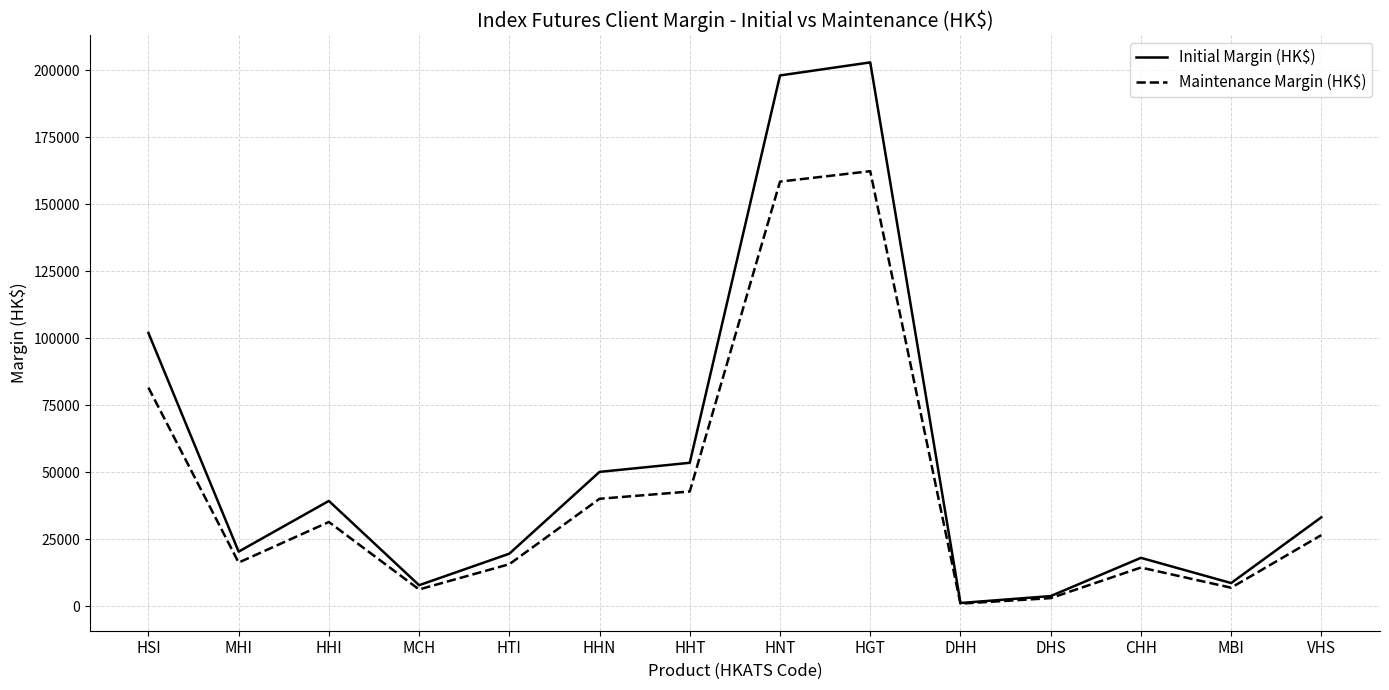

True or false: Initial Margin (HK$) has more than 1 interior local peaks.

True